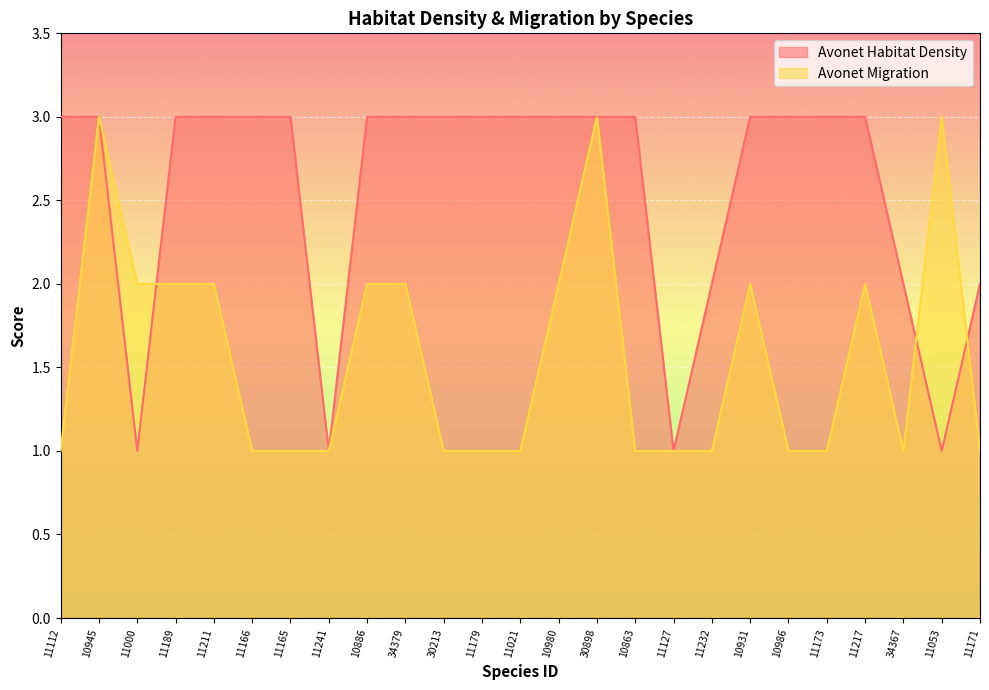

Reading left to right, extract all data points from this chart.

Avonet Habitat Density: 11112=3	10945=3	11000=1	11189=3	11211=3	11166=3	11165=3	11241=1	10886=3	34379=3	30213=3	11179=3	11021=3	10980=3	30898=3	10863=3	11127=1	11232=2	10931=3	10986=3	11173=3	11217=3	34367=2	11053=1	11171=2
Avonet Migration: 11112=1	10945=3	11000=2	11189=2	11211=2	11166=1	11165=1	11241=1	10886=2	34379=2	30213=1	11179=1	11021=1	10980=2	30898=3	10863=1	11127=1	11232=1	10931=2	10986=1	11173=1	11217=2	34367=1	11053=3	11171=1